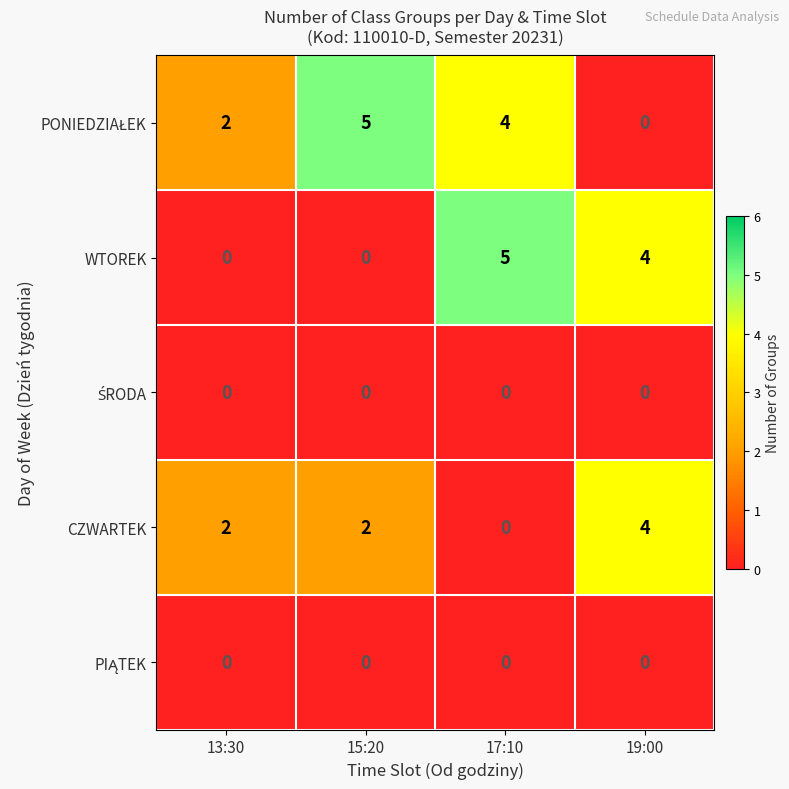

Is it true that CZWARTEK equals 2 at 13:30?

True